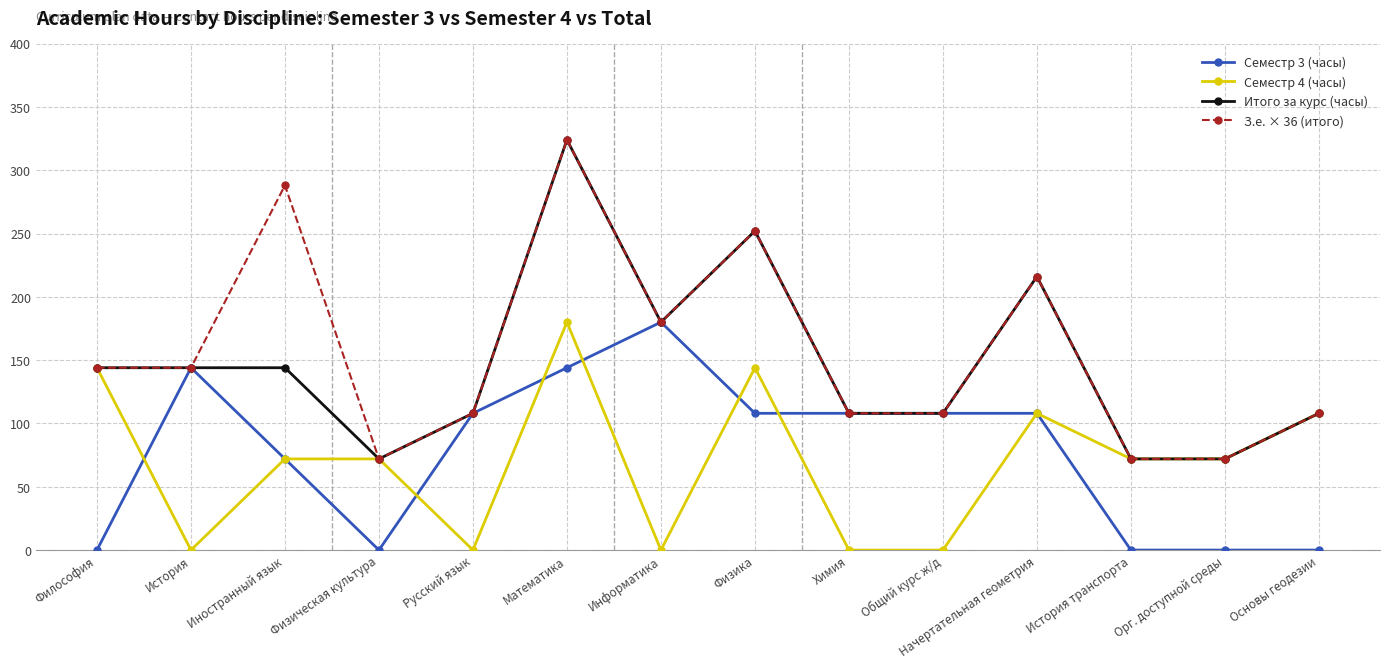

What is the difference between the maximum and minimum values in the Итого за курс (часы) series?

252